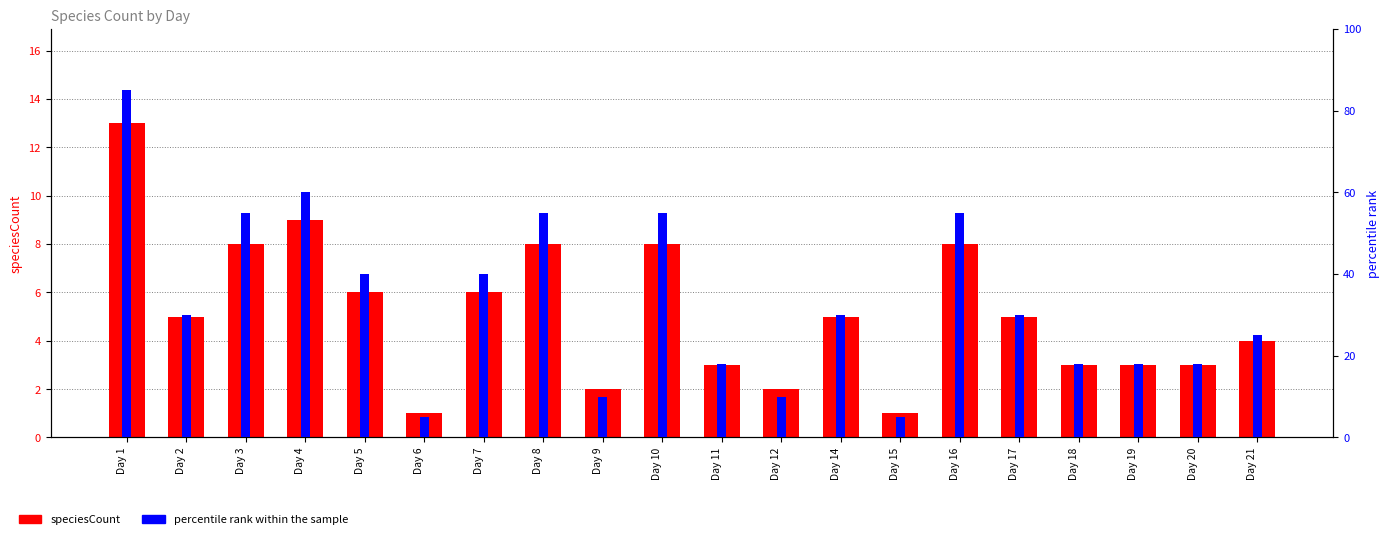

Which has a higher value, Day 19 or Day 7?

Day 7